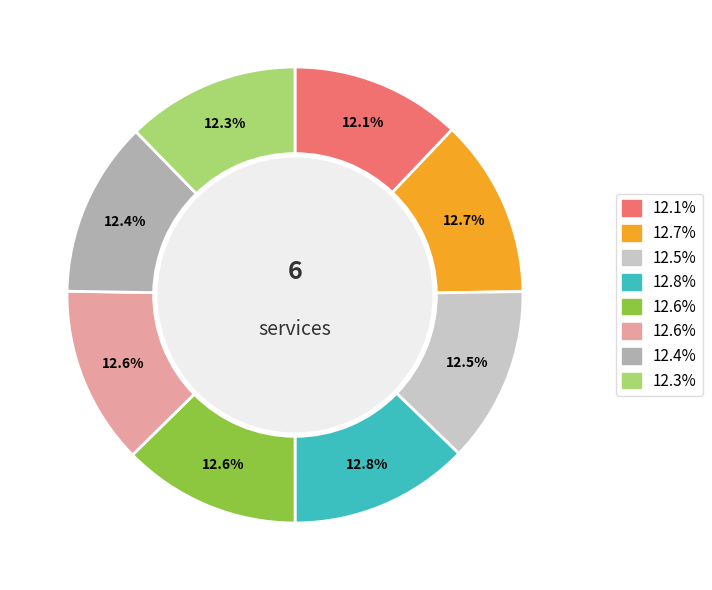

Is there any slice that represents more than half of the pie?

No